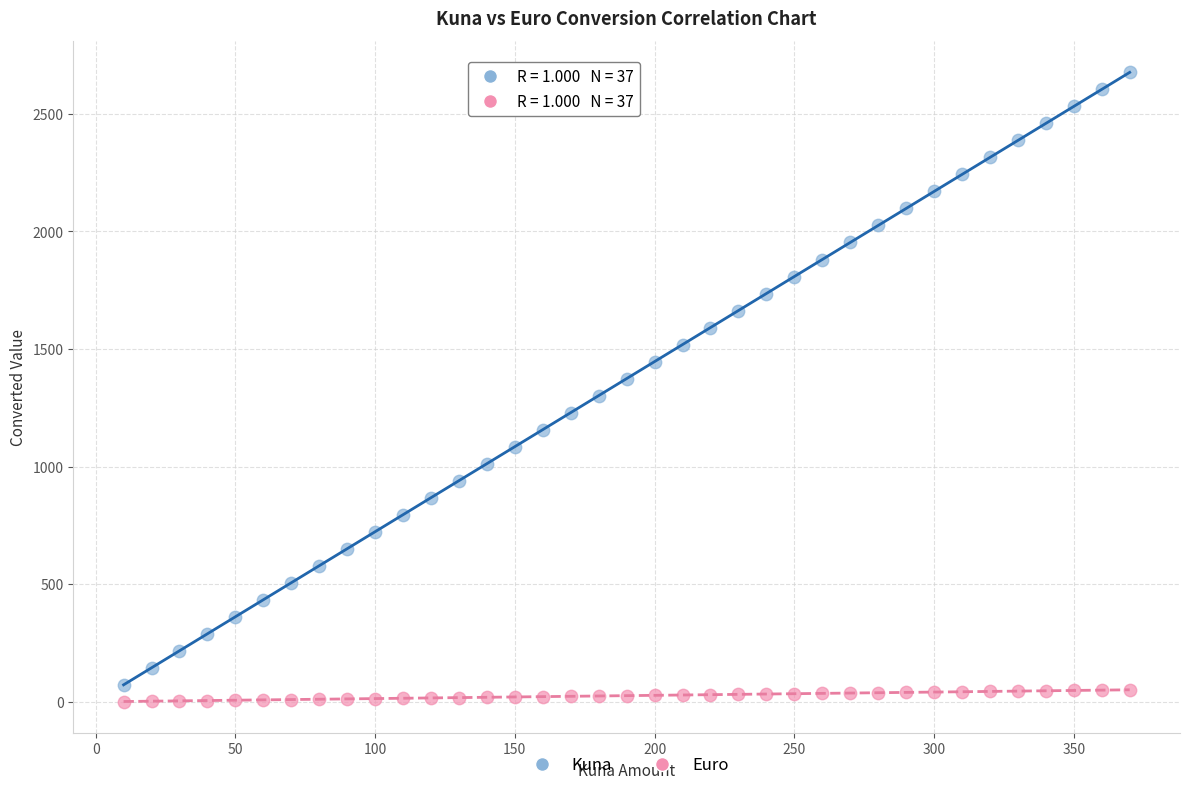

Across all data points, what is the range of X values (max minus min)?

360.0